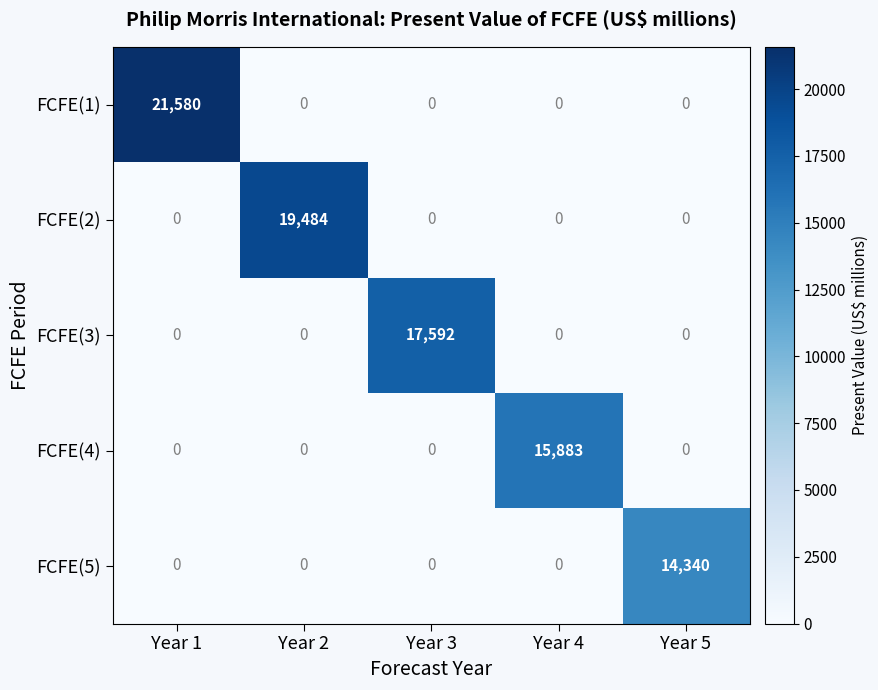

What is the greatest value displayed?

21580